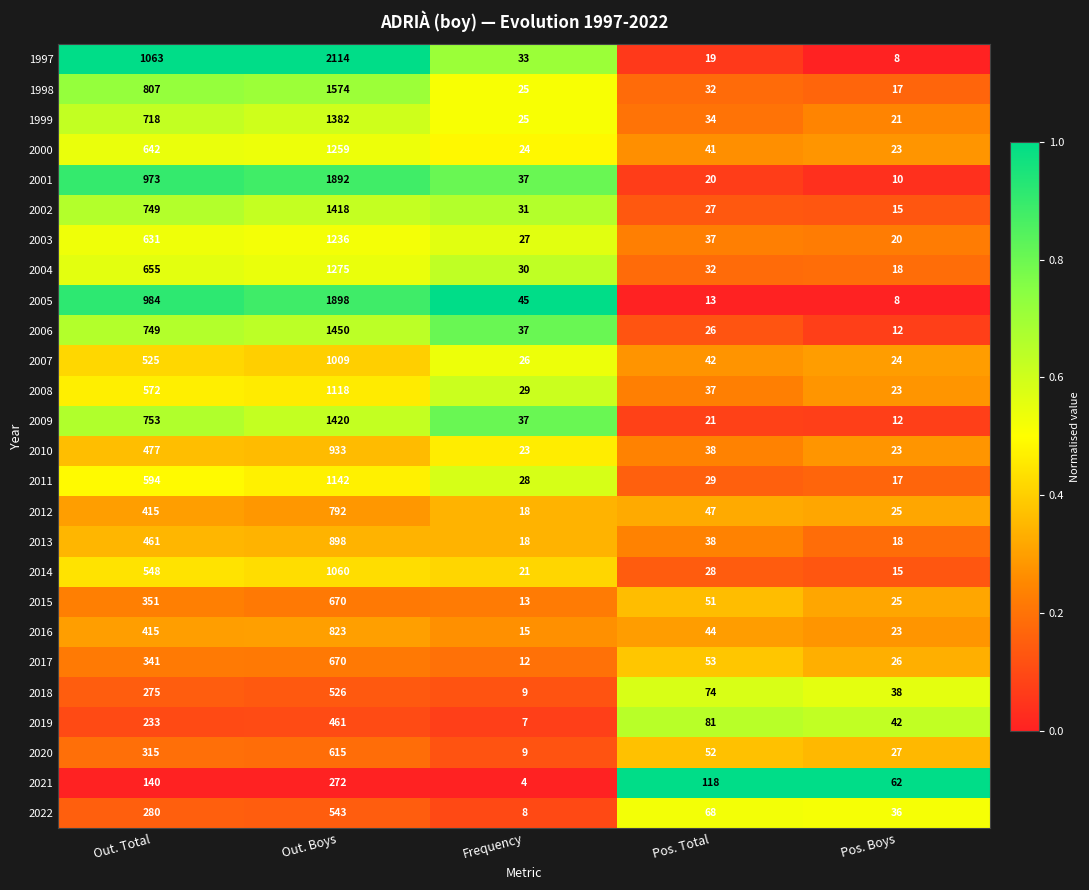

What is the difference between the maximum and minimum values in the 1997 series?

2106